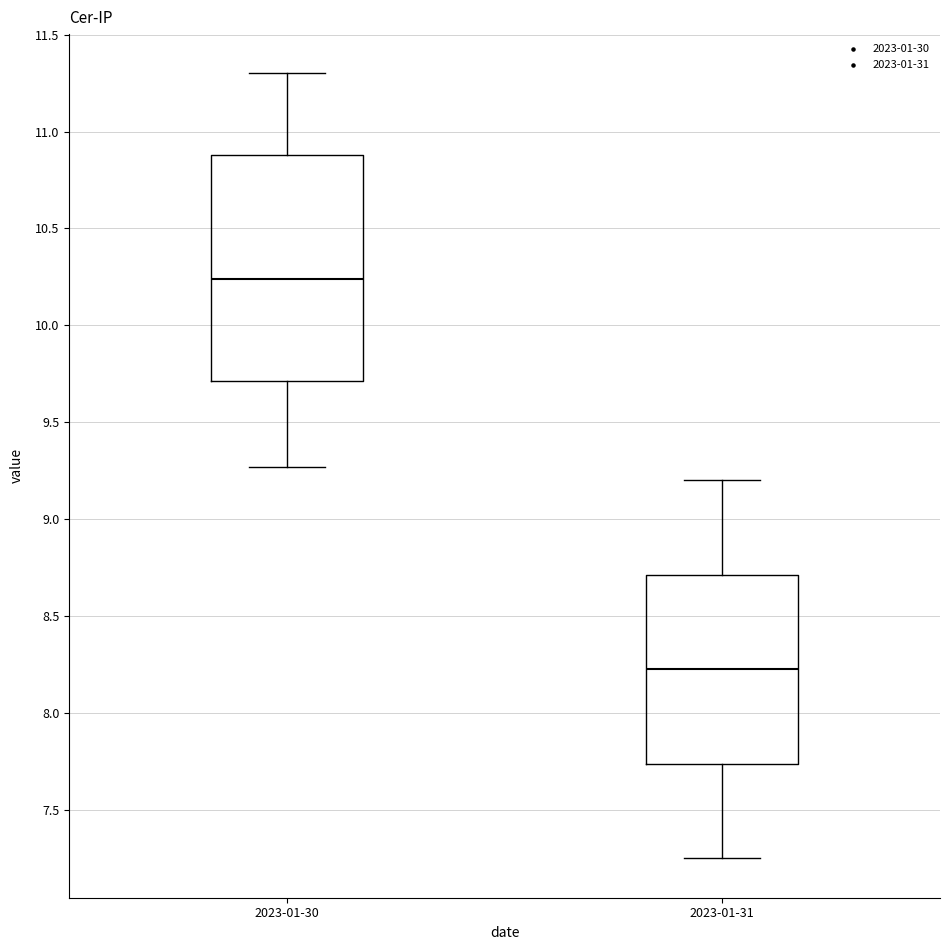

Which box's median line is the highest?

2023-01-30